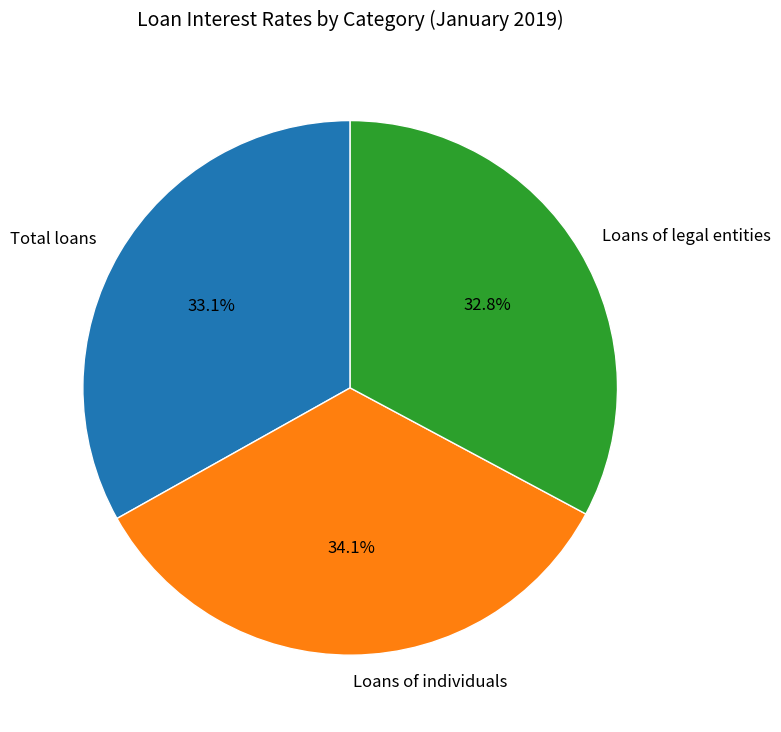

What percentage do Total loans and Loans of individuals together represent?

67.2%